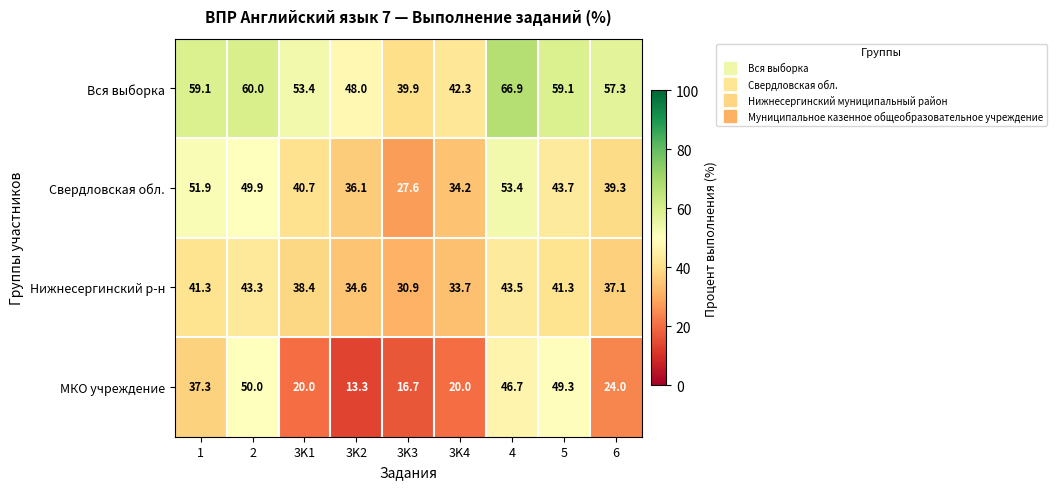

Which series has the largest total across all categories?

Вся выборка